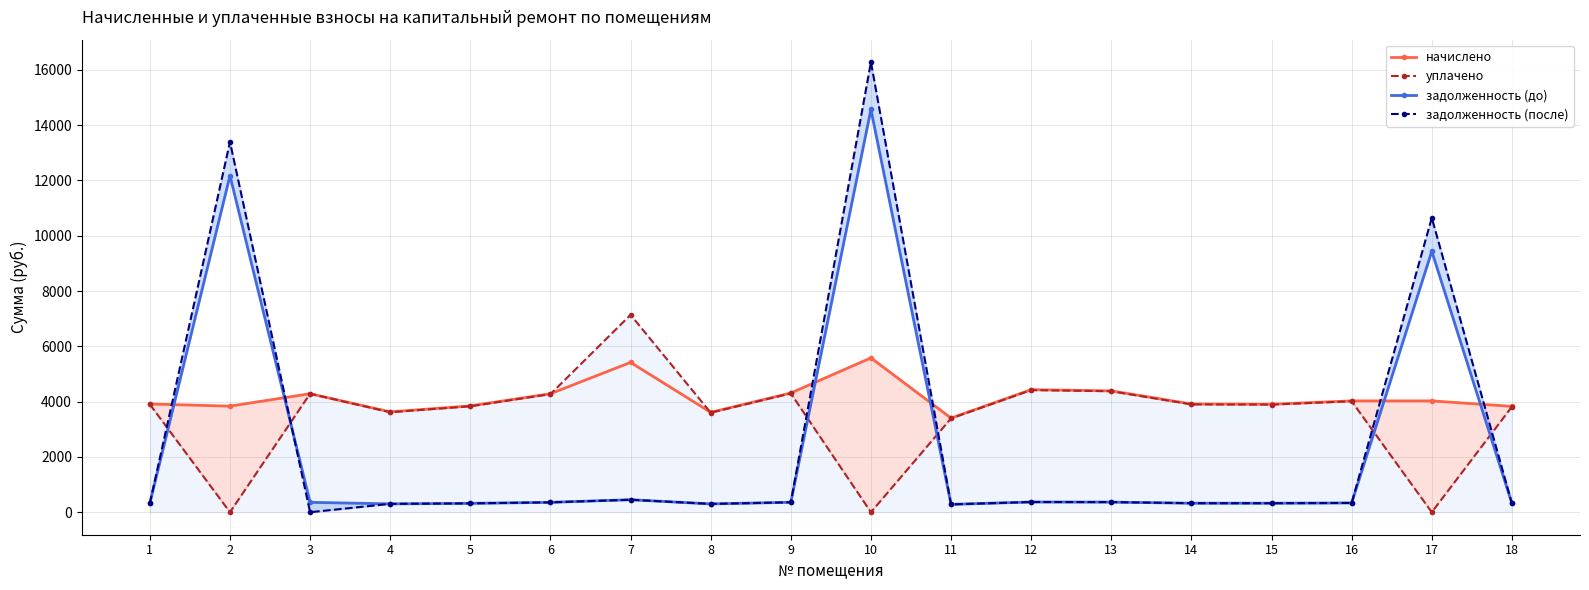

What is the greatest value displayed?

16275.9